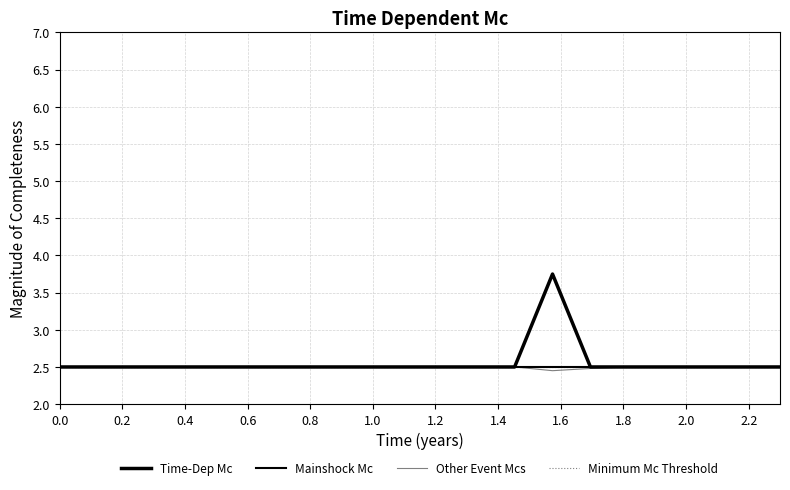

How many lines are shown in the chart?

4